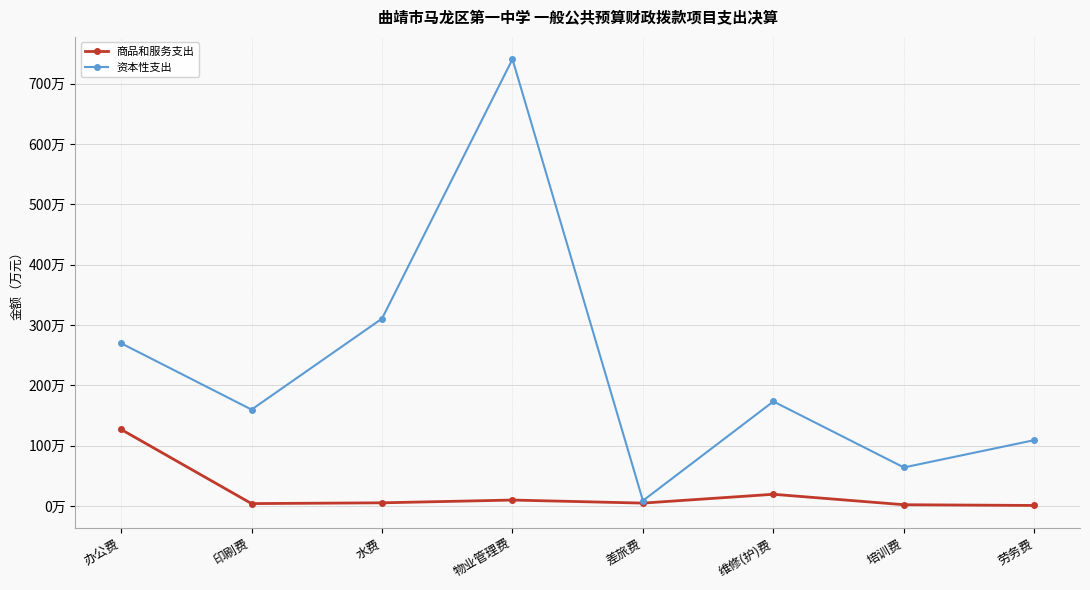

Does the chart have visible grid lines?

Yes